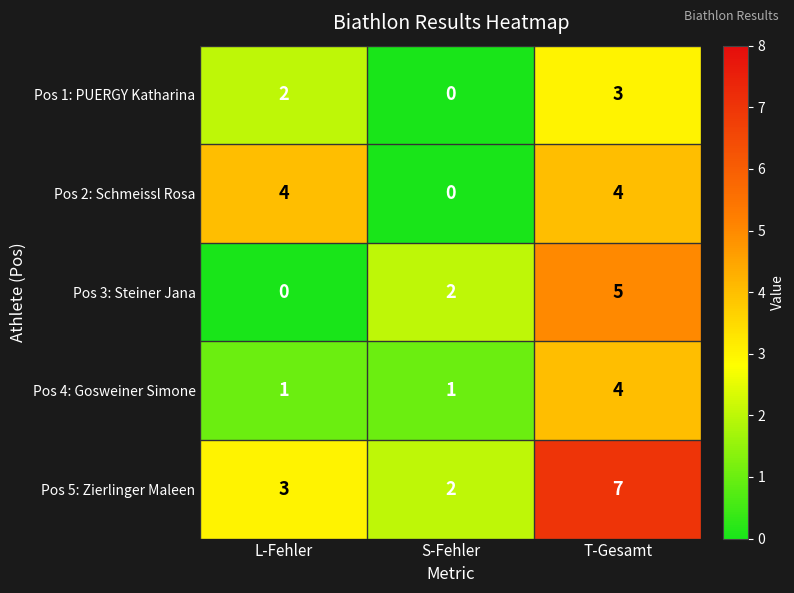

What is the total value across all series at S-Fehler?

5